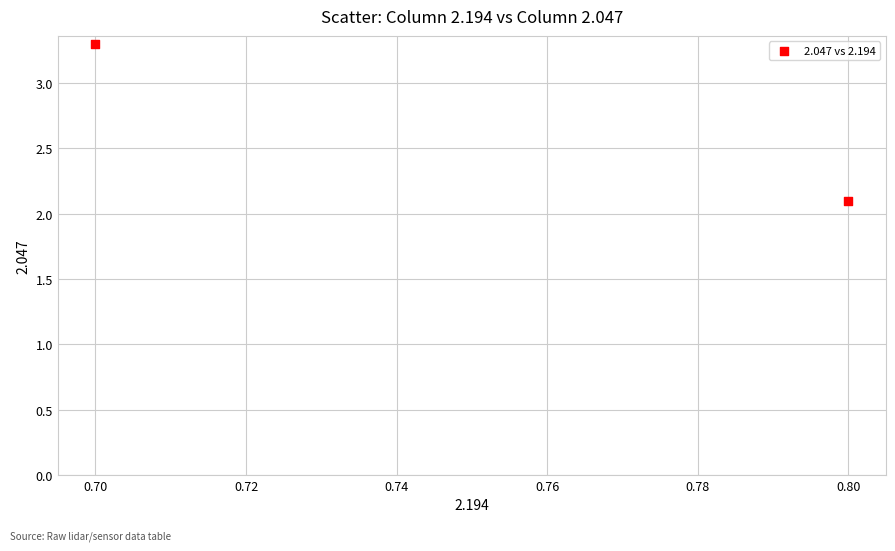

What Y value in the scatter plot is closest to 2?

2.1